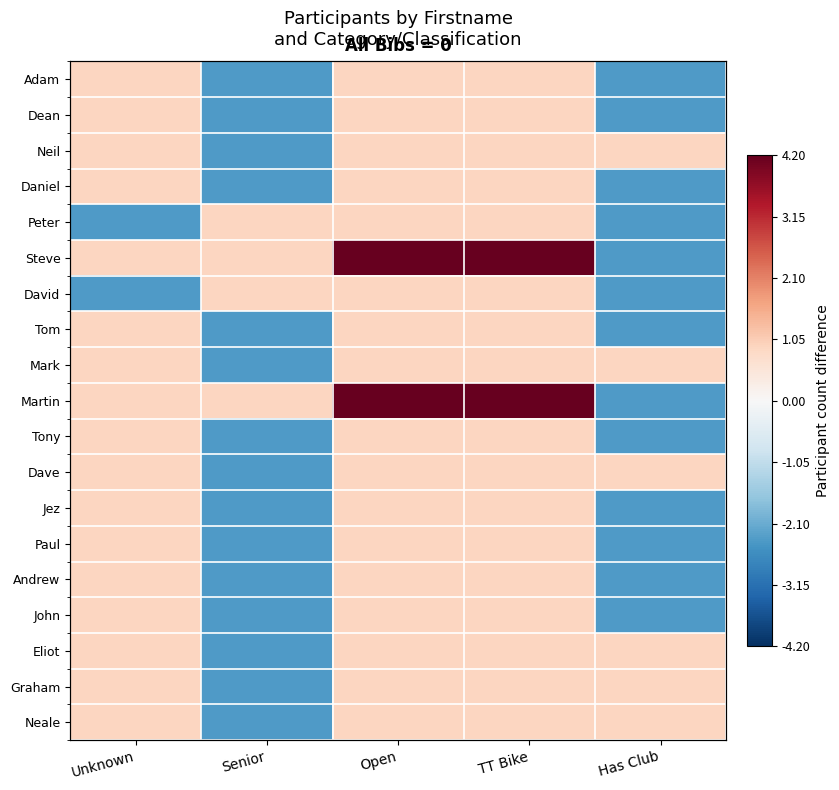

What is the total value across all series at Unknown?

10.6